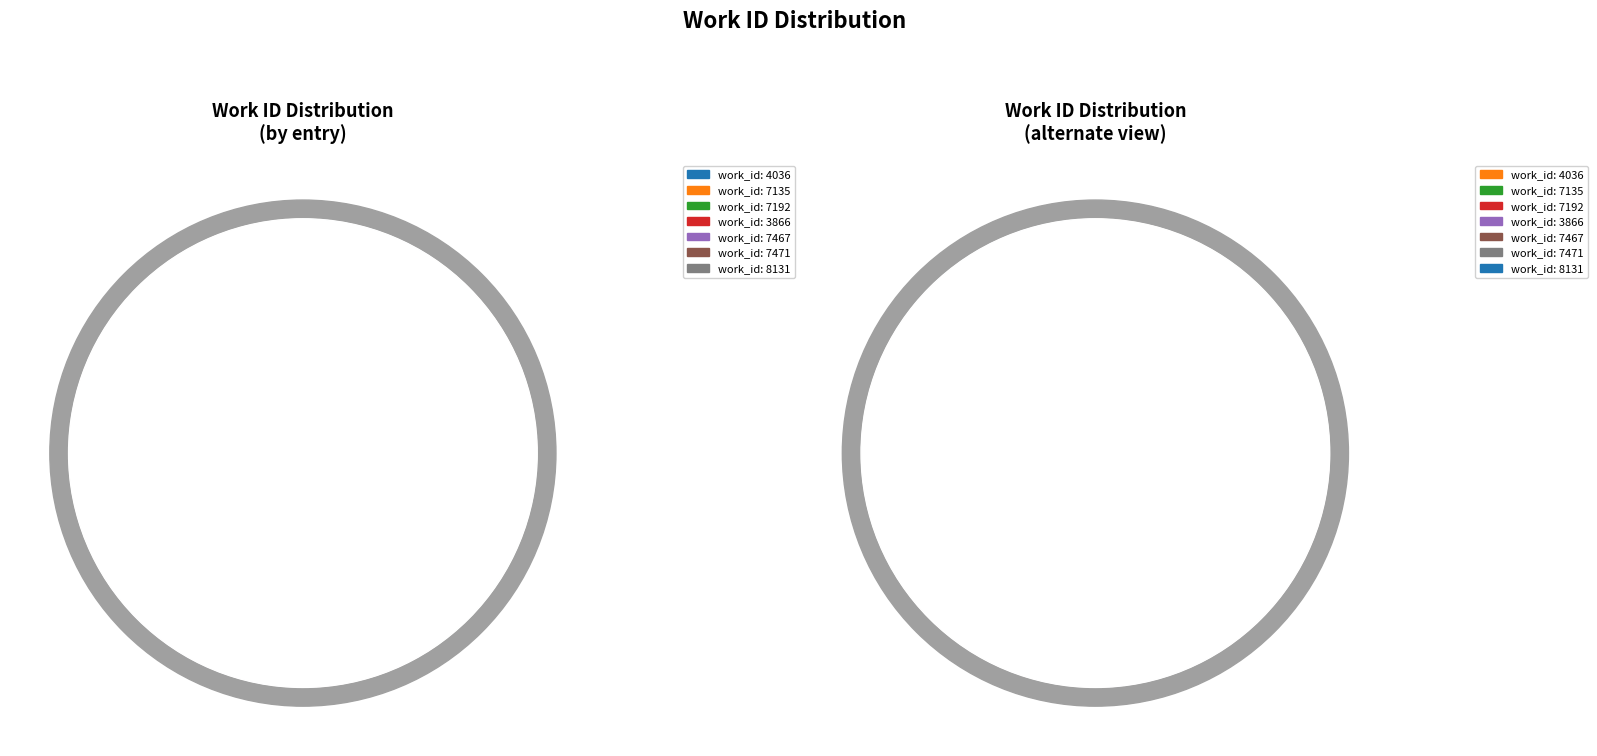

Between 8131 and 3866, which is larger?

8131